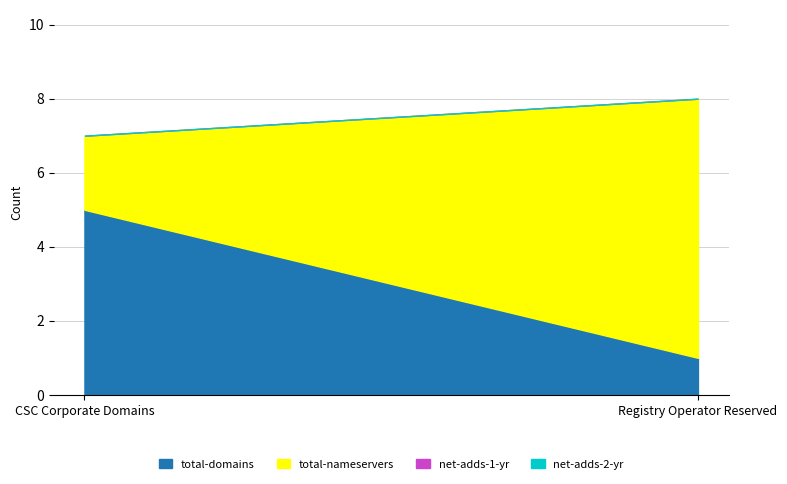

How many values in the total-nameservers series are below 7?

1